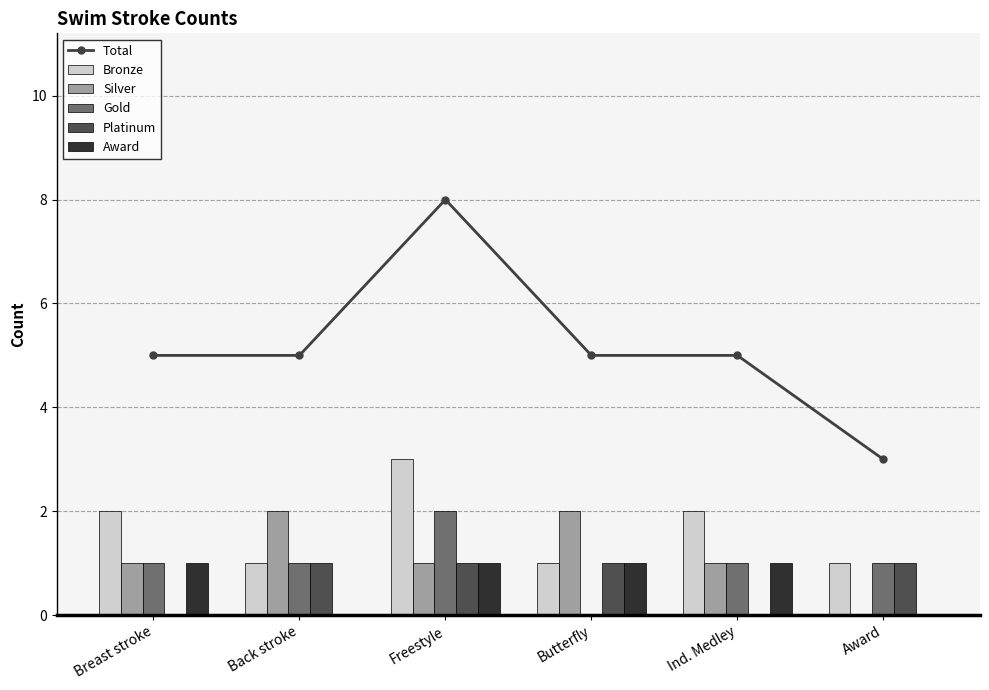

What is the total value across all series at Ind. Medley?

10